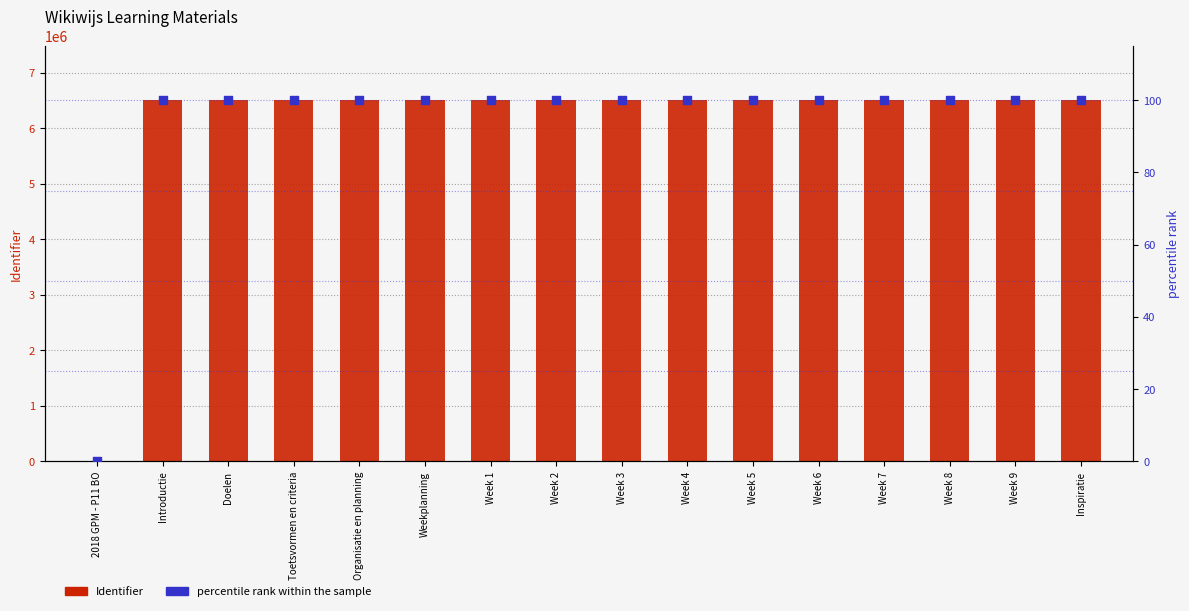

What are all the series names shown in the legend?

Identifier, percentile rank within the sample